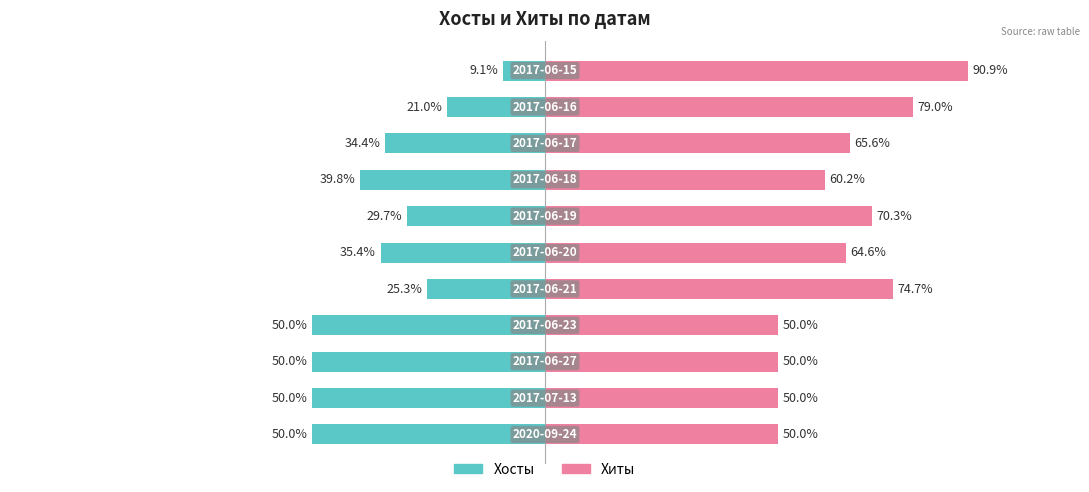

How many values in the Хиты series exceed 64?

6